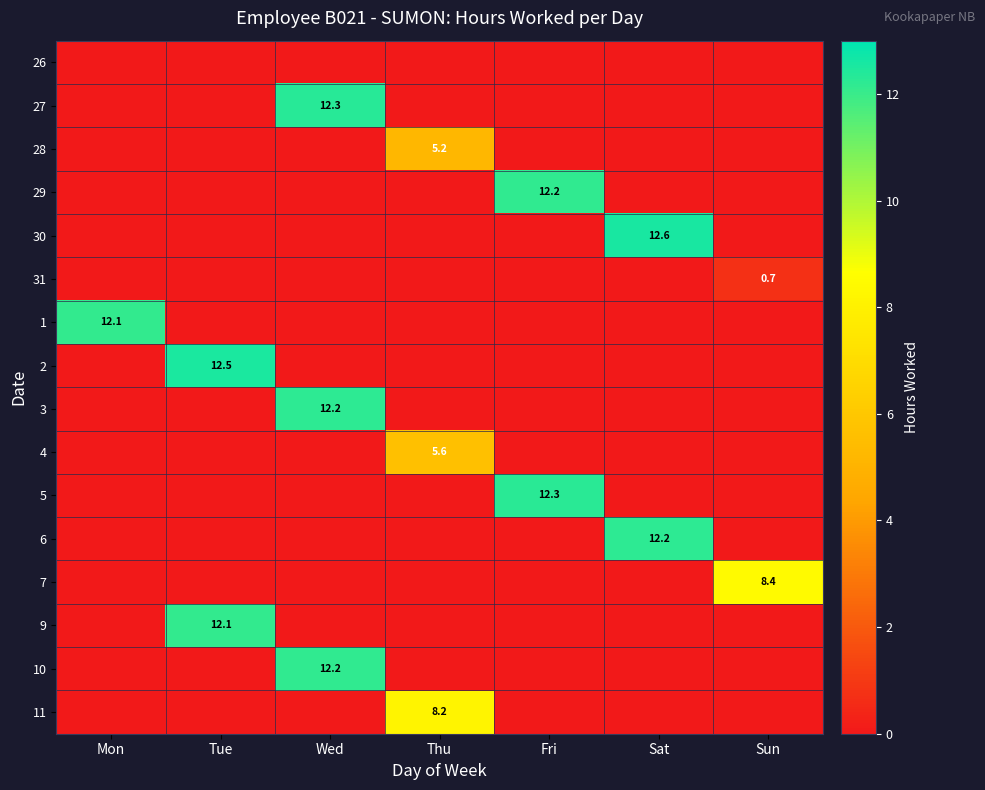

What is the difference between the 30 values at Sat and Mon?

12.6